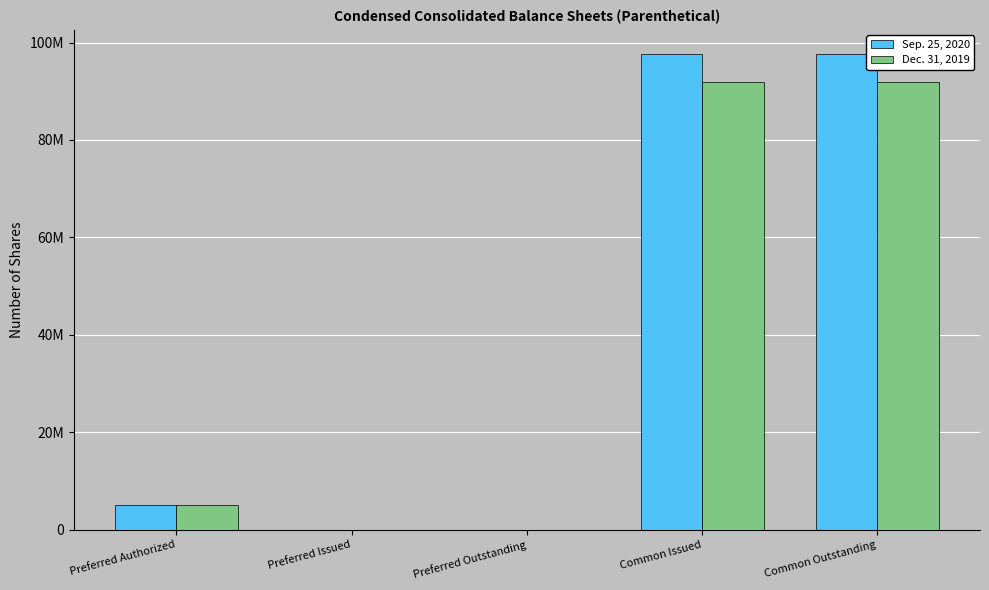

What are all the series names shown in the legend?

Sep. 25, 2020, Dec. 31, 2019